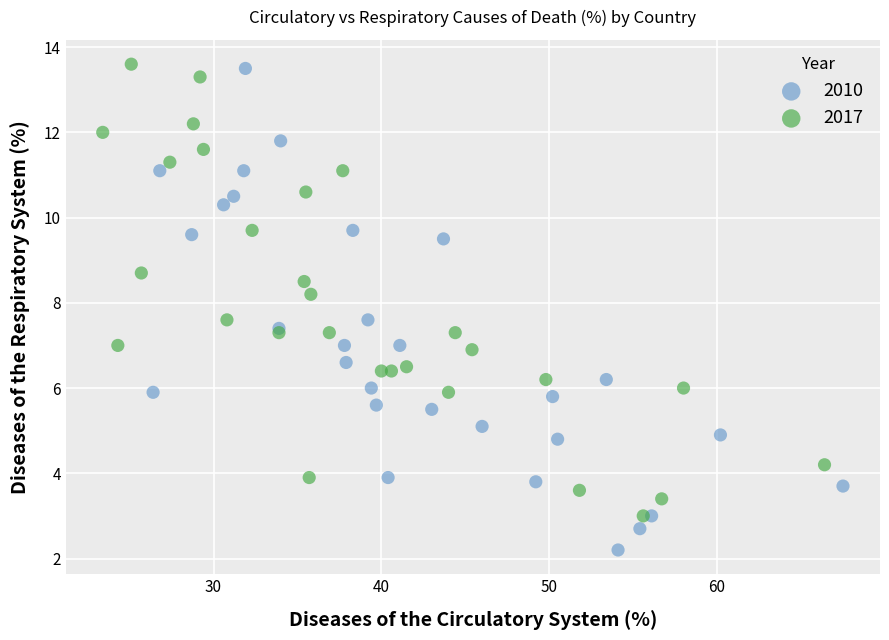

Which series has the widest spread of Y values?

2010